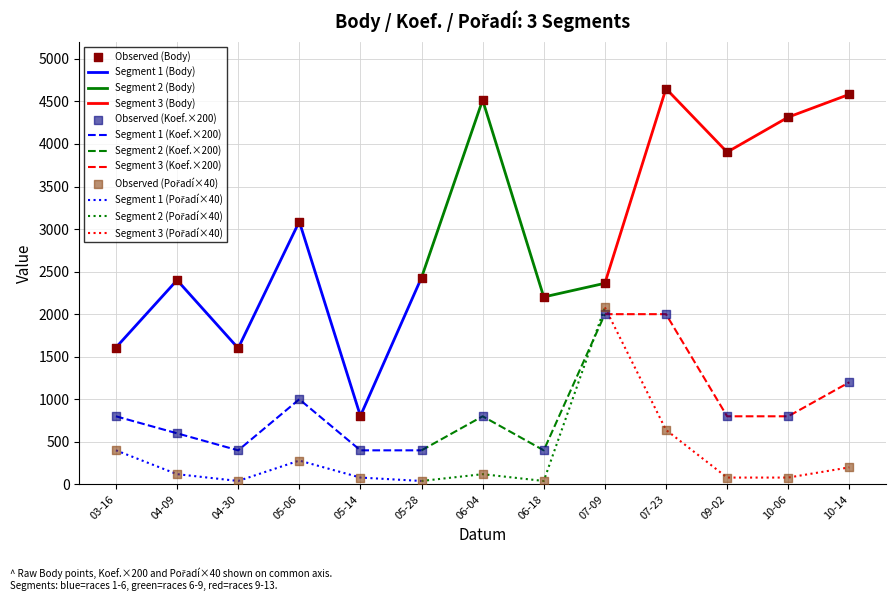

What are all the series names shown in the legend?

Body, Koef., Pořadí